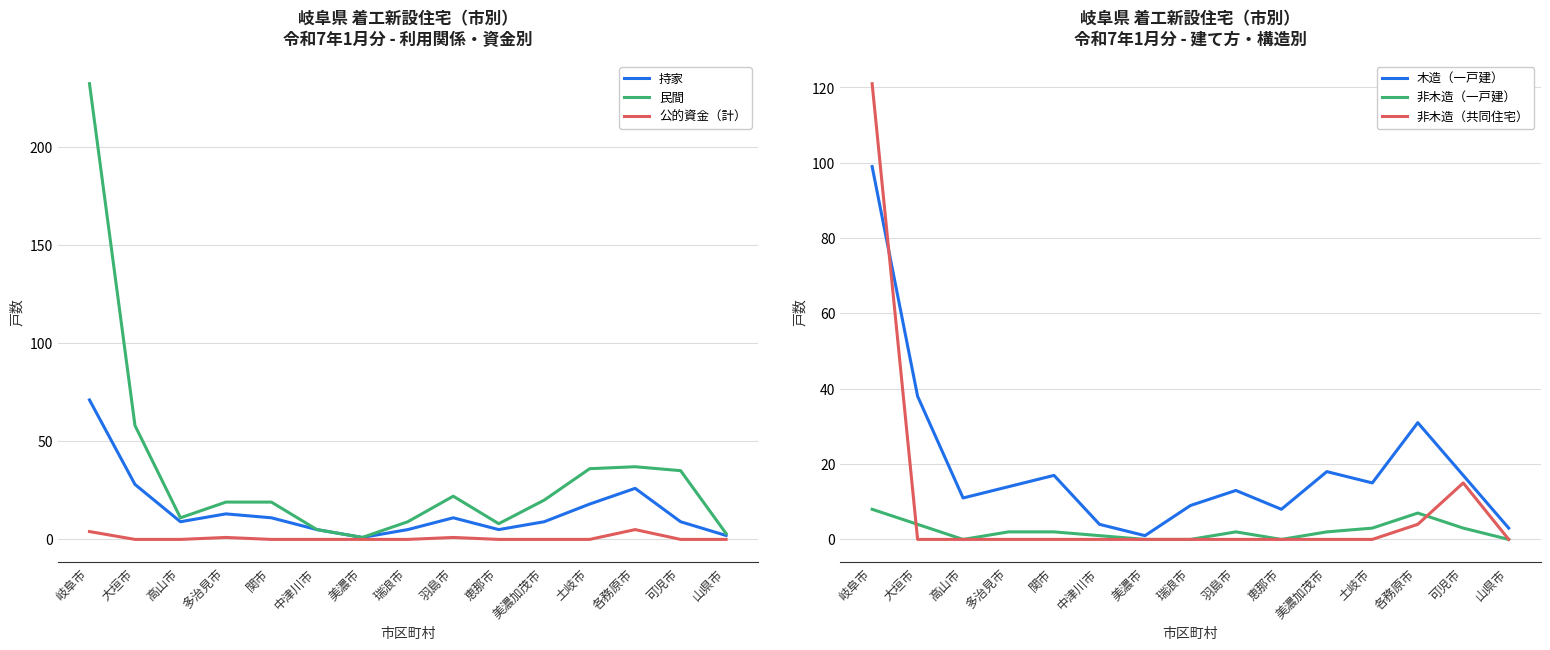

What is the label of the 11th point from the left?

美濃加茂市